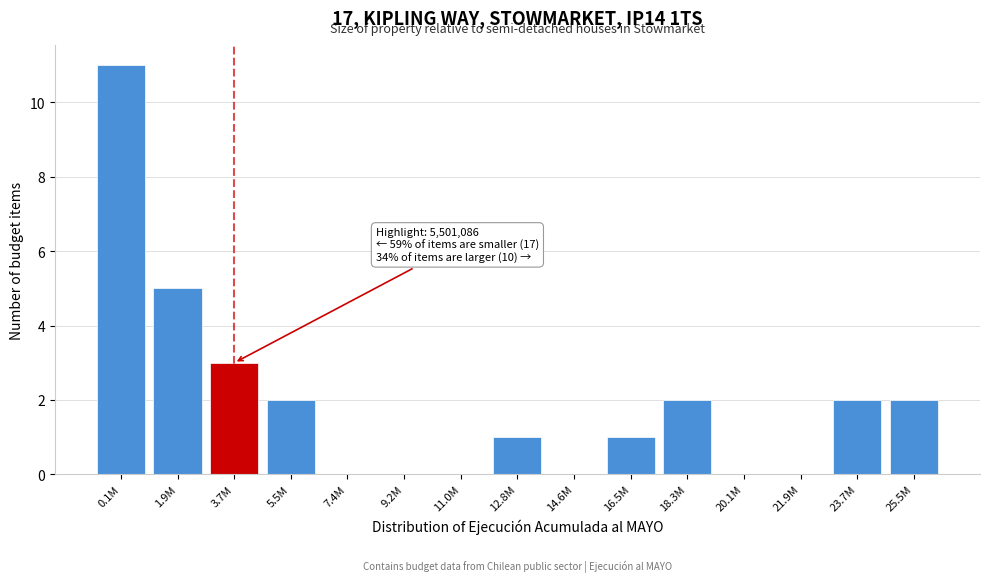

Reading left to right, extract all data points from this chart.

0.1M=11	1.9M=5	3.7M=3	5.5M=2	7.4M=0	9.2M=0	11.0M=0	12.8M=1	14.6M=0	16.5M=1	18.3M=2	20.1M=0	21.9M=0	23.7M=2	25.5M=2